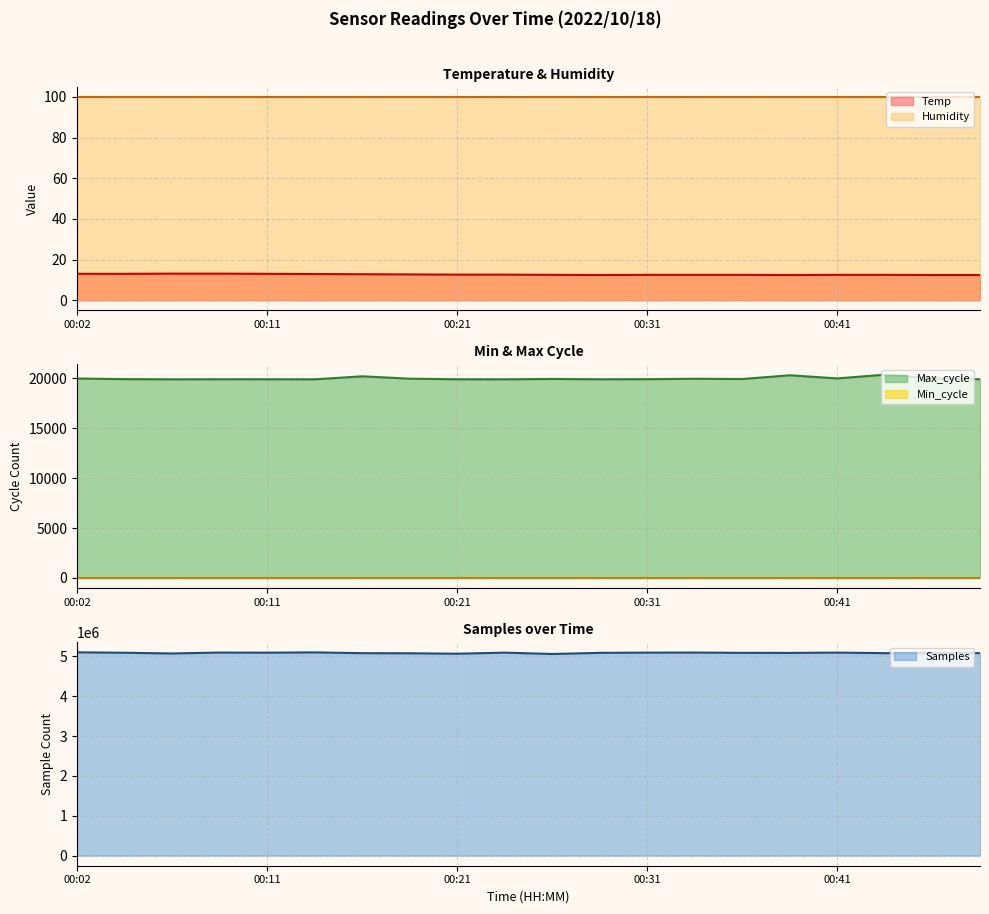

What is the minimum value shown in the chart?

12.4